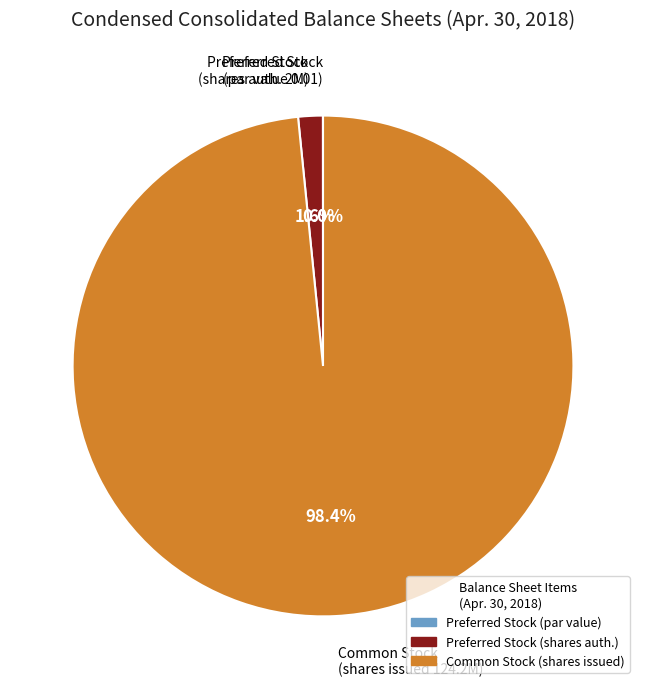

Between Preferred Stock (shares auth. 2M) and Common Stock (shares issued 124.2M), which is larger?

Common Stock (shares issued 124.2M)